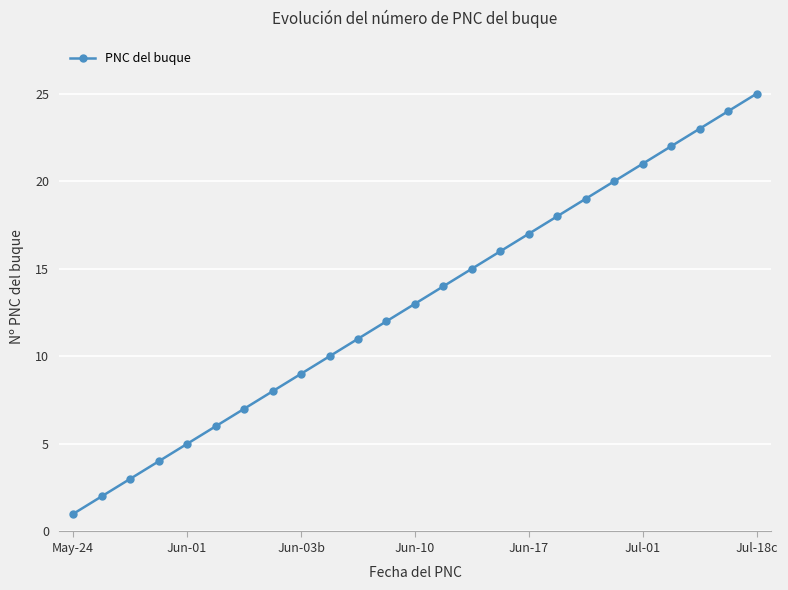

Reading left to right, what are all the values shown in this chart?

1	2	3	4	5	6	7	8	9	10	11	12	13	14	15	16	17	18	19	20	21	22	23	24	25